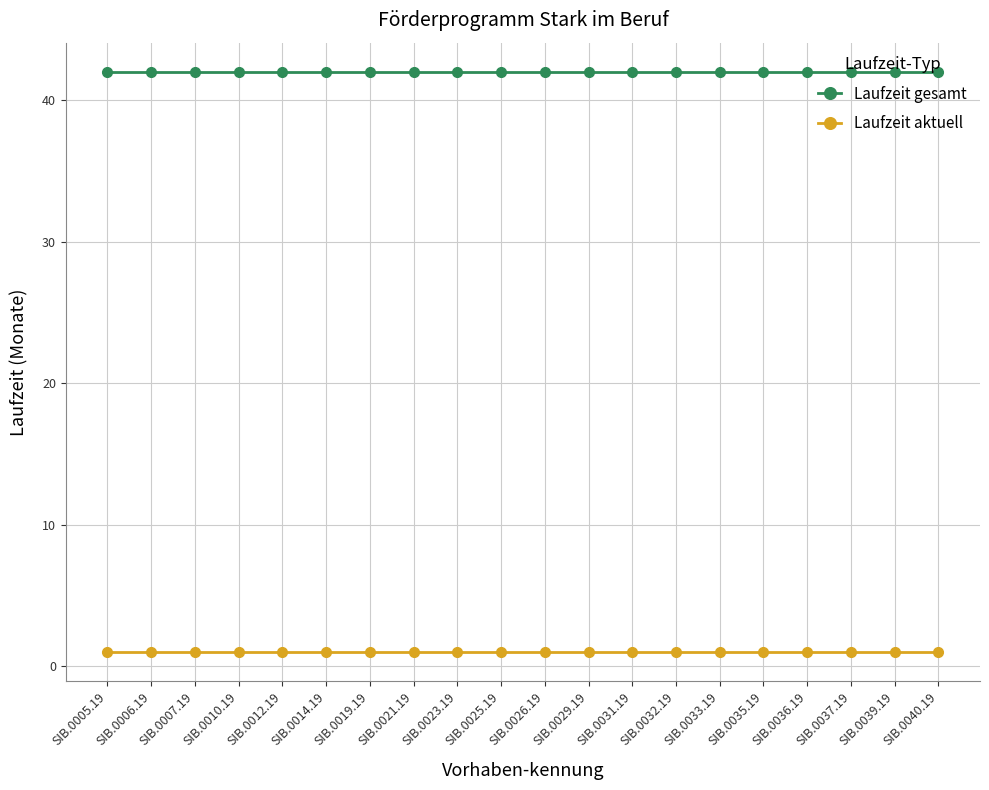

Reading left to right, transcribe all the data shown in this chart.

Laufzeit gesamt: 42	42	42	42	42	42	42	42	42	42	42	42	42	42	42	42	42	42	42	42
Laufzeit aktuell: 1	1	1	1	1	1	1	1	1	1	1	1	1	1	1	1	1	1	1	1